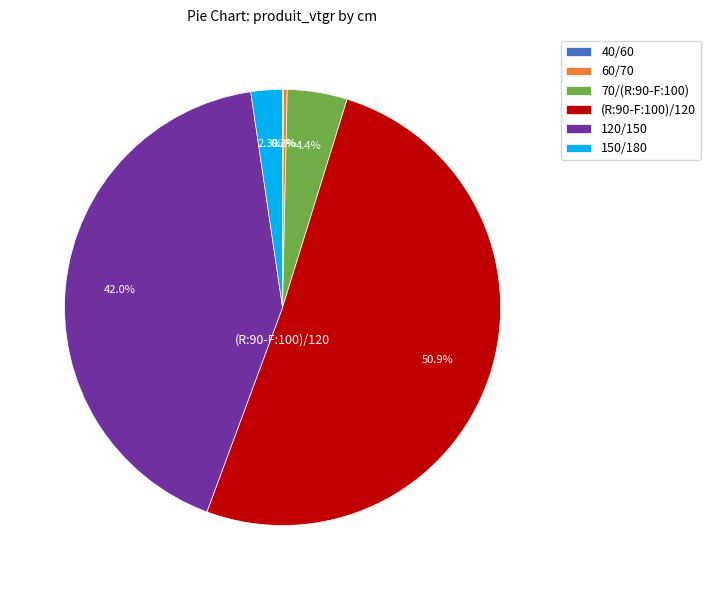

Which category has the biggest portion of the pie?

(R:90-F:100)/120